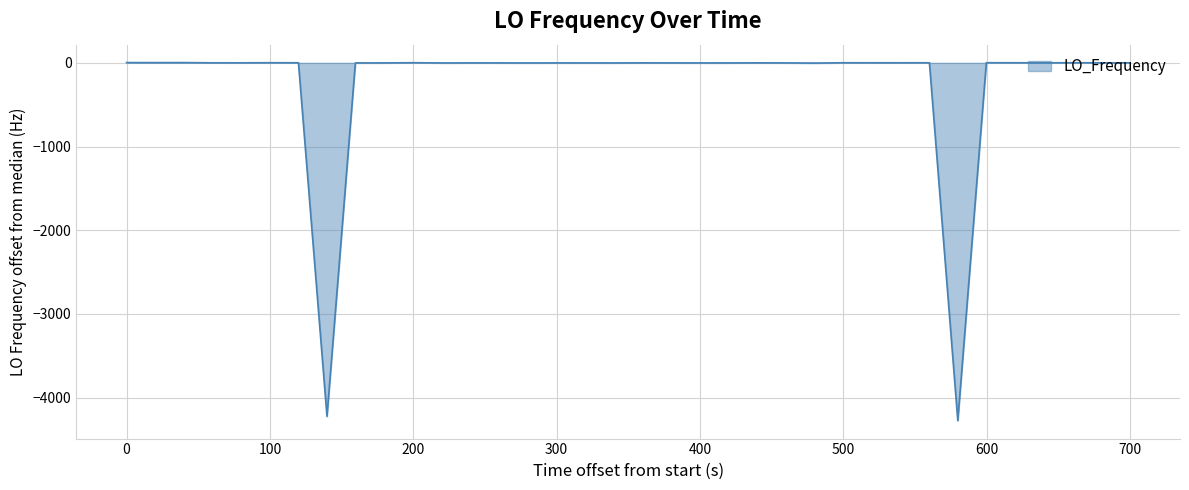

What is the minimum value shown in the chart?

-4274.4